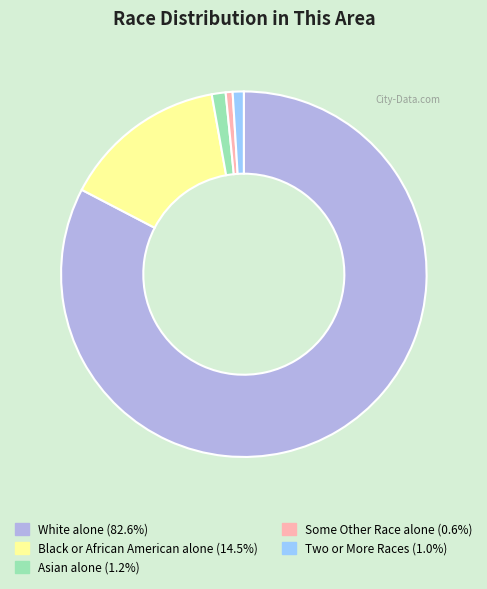

Which slice represents more than half of the pie?

White alone